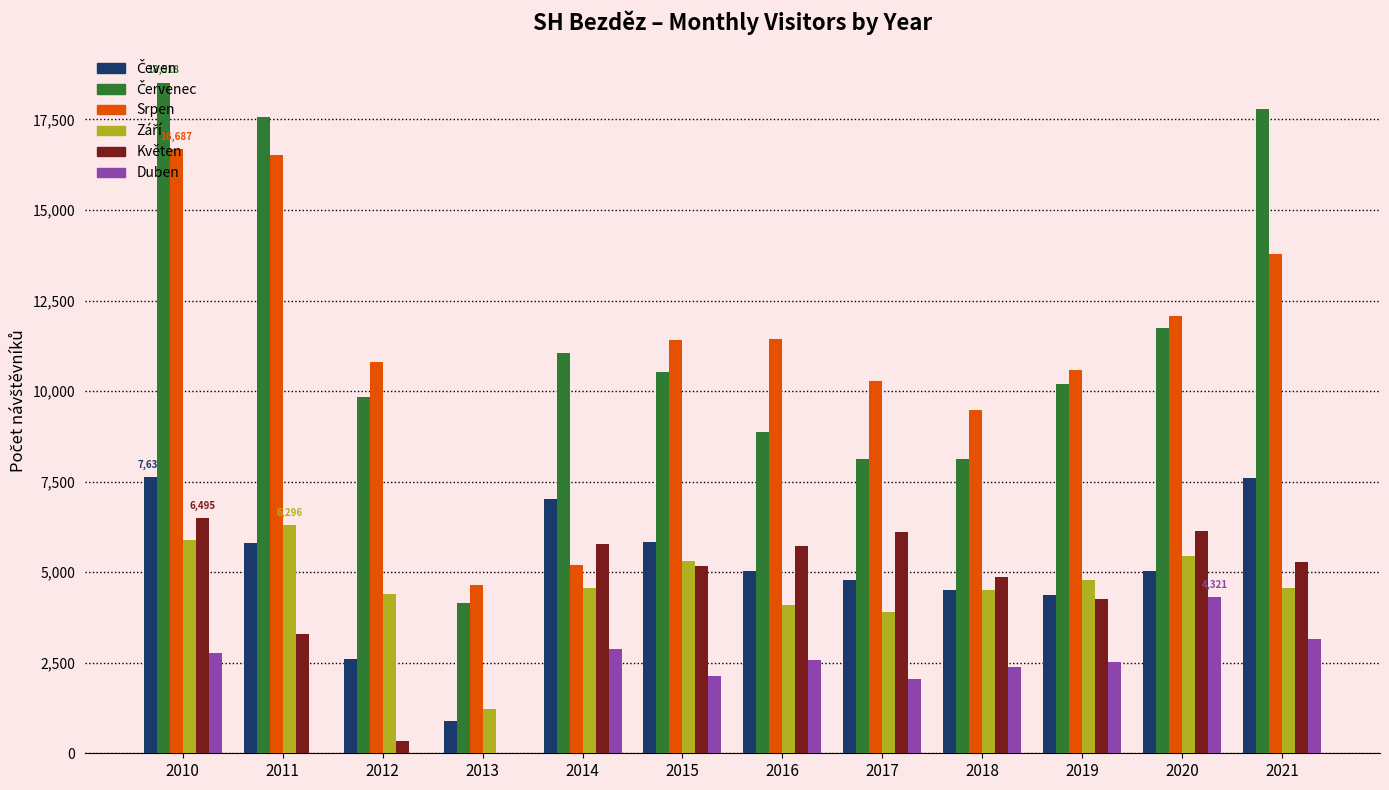

What value does the Srpen series have at 2021?

13777